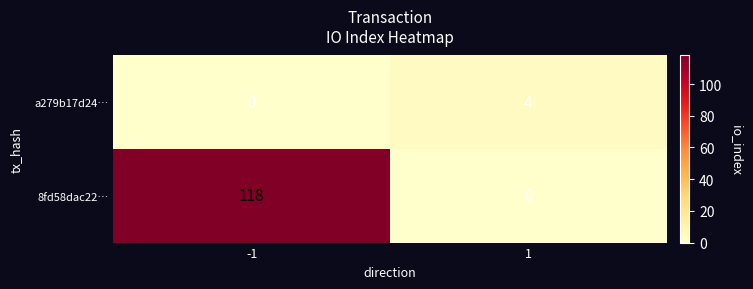

What is the sum of all a279b17d24… values?

4